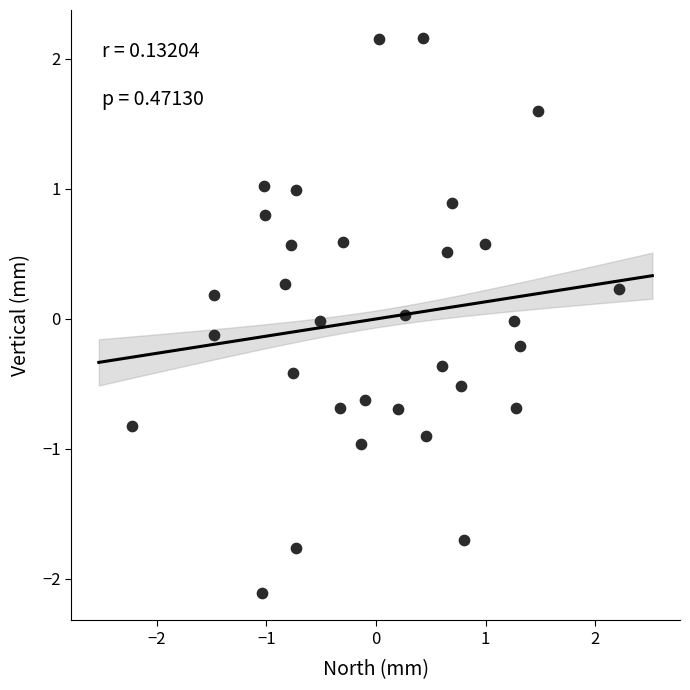

What is the range of Y values (max minus min)?

4.3